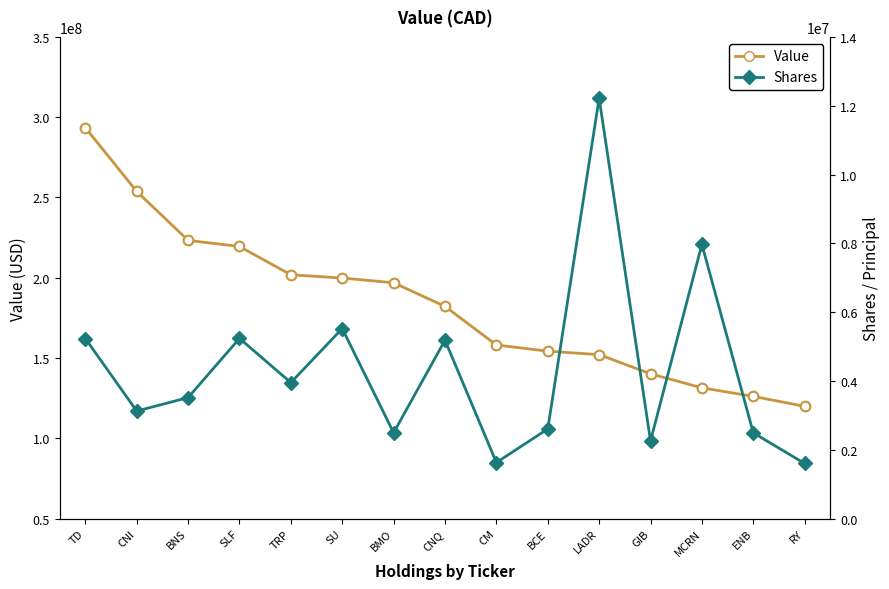

Is the value of Value at LADR greater than the value of Shares at GIB?

Yes